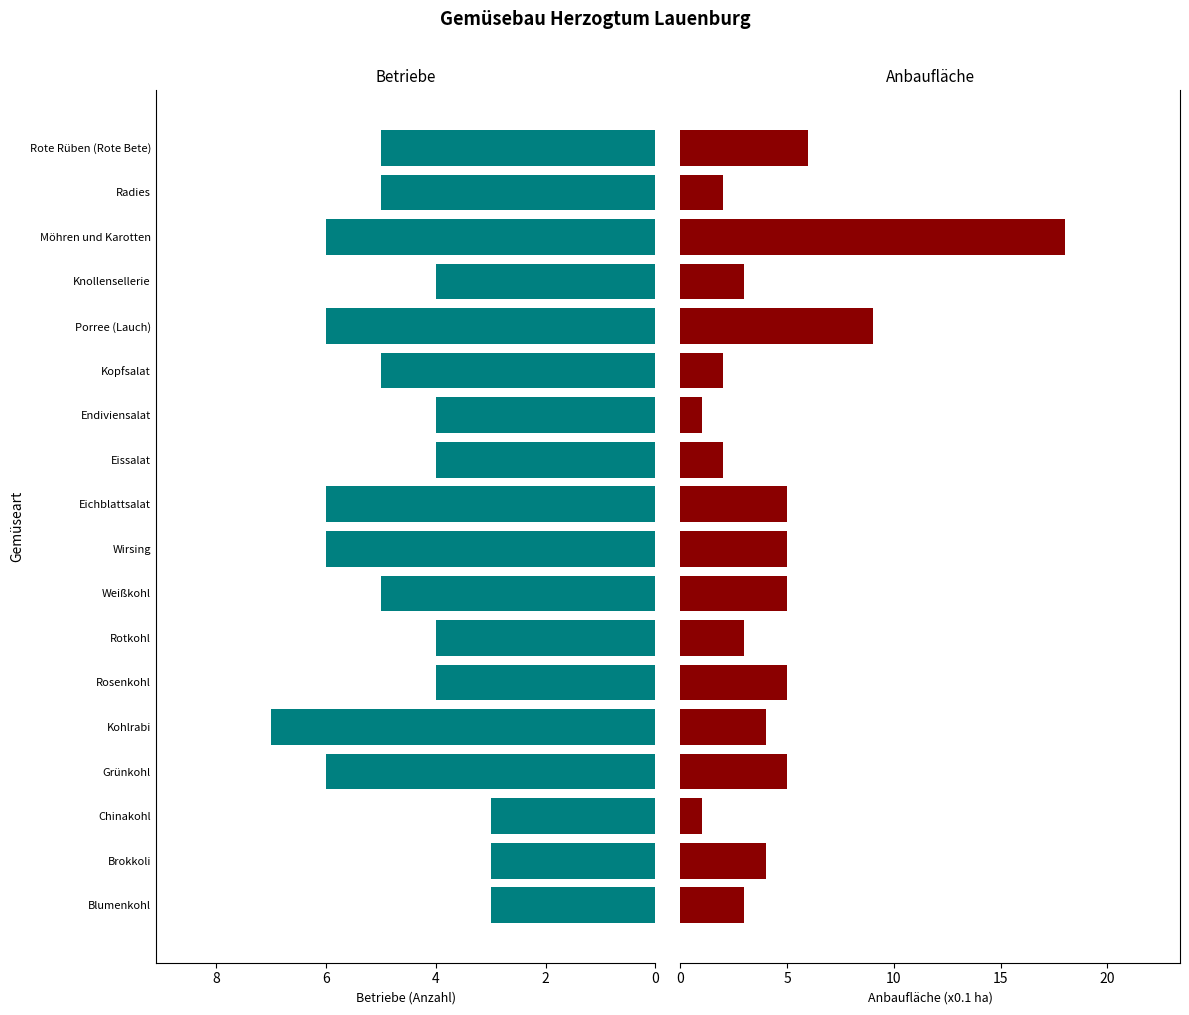

How many data points in Anbaufläche (x0.1 ha) are less than 4?

8